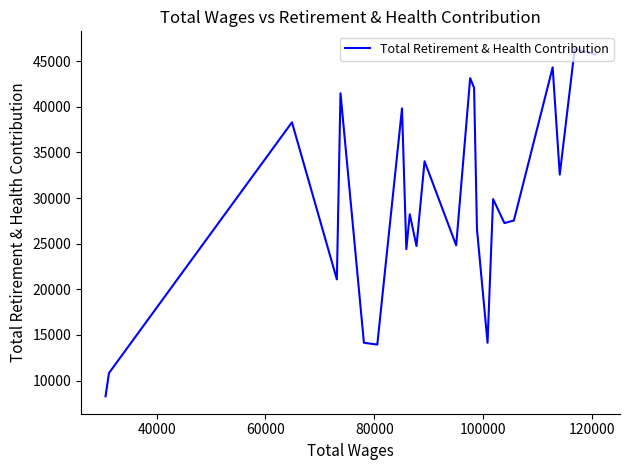

What is the minimum value shown in the chart?

8278